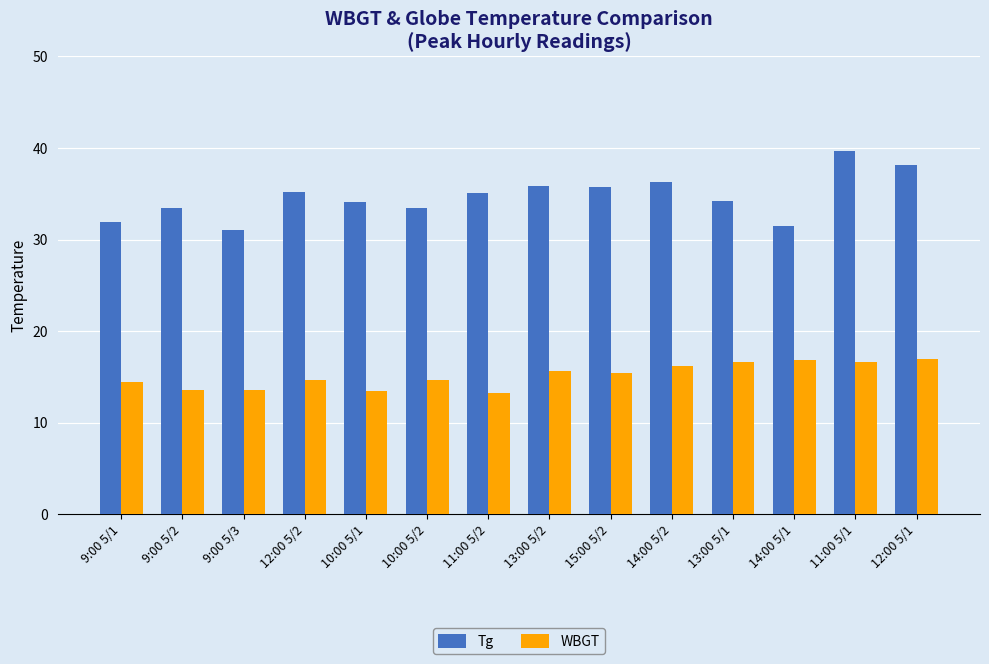

What are all the series names shown in the legend?

Tg, WBGT